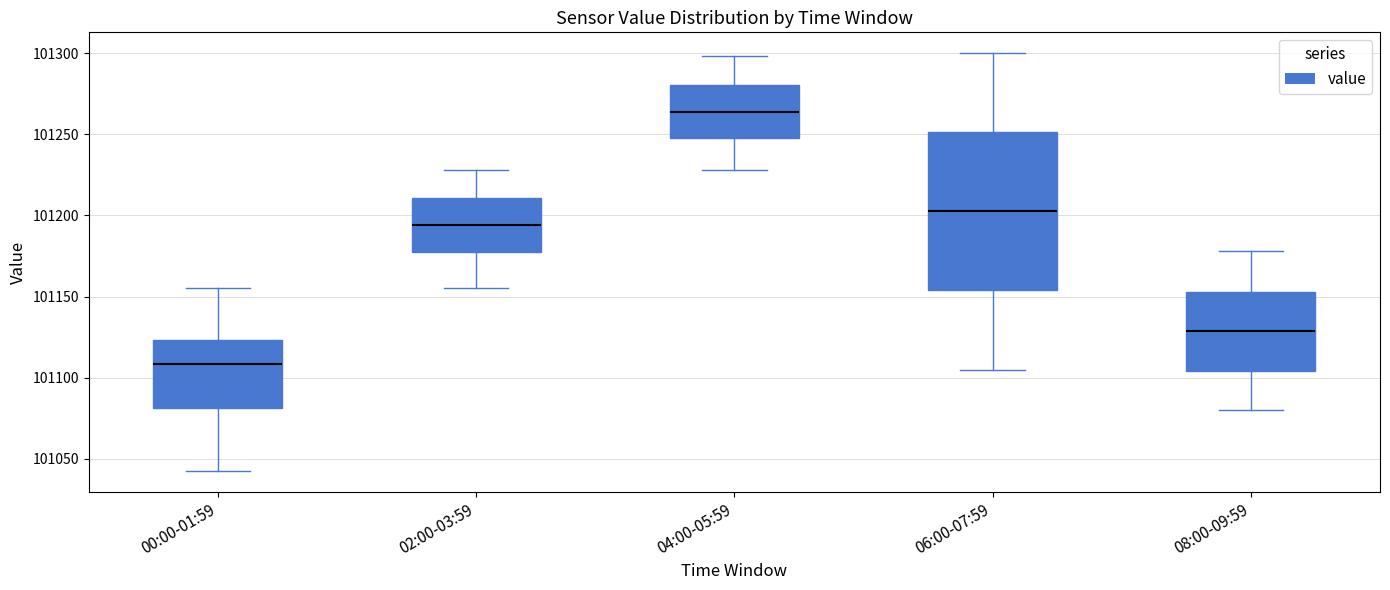

Which box's median line is the lowest?

00:00-01:59